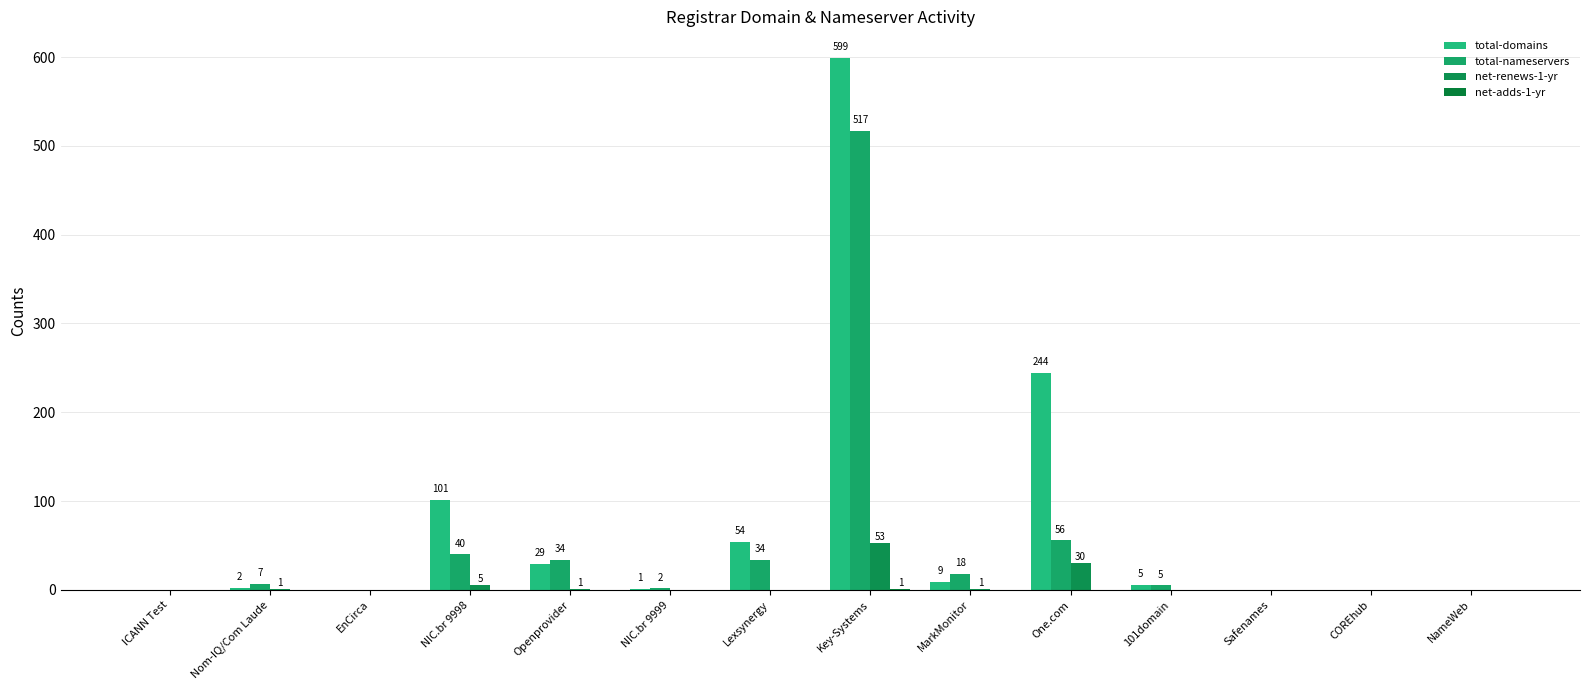

How many net-adds-1-yr values are between 0 and 1?

14